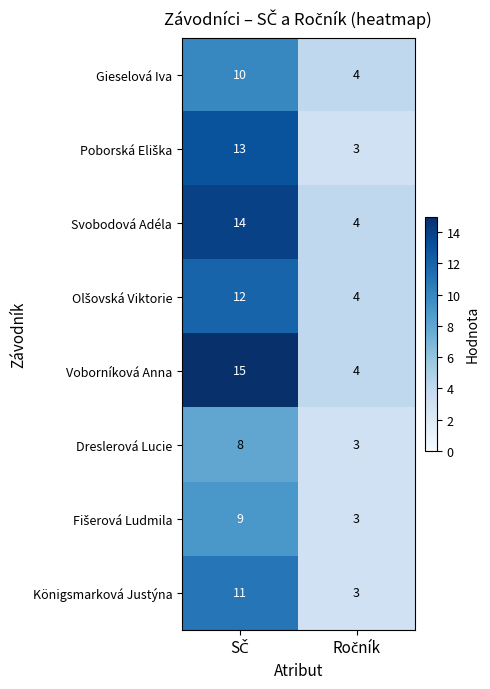

What is the maximum value for Gieselová Iva?

10